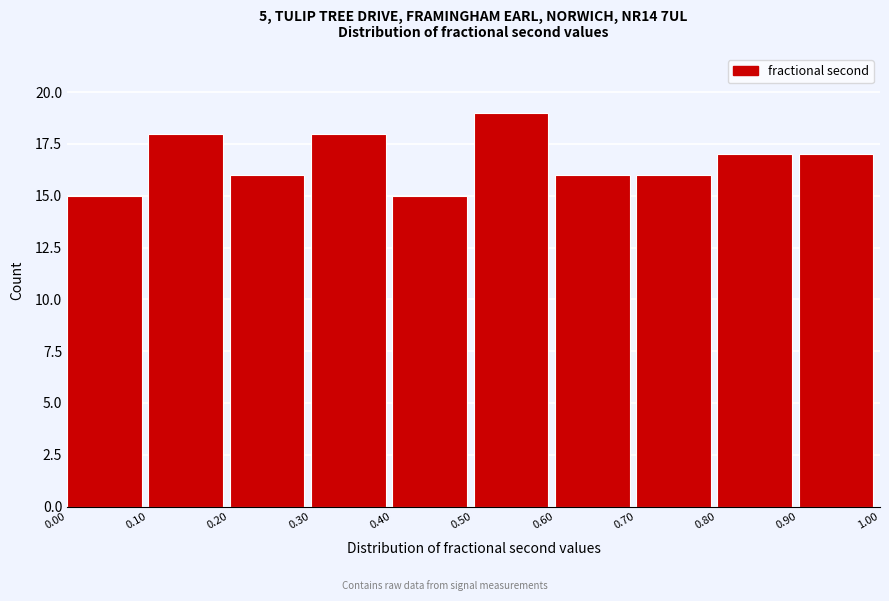

What is the height of the bar covering 0.10 to 0.20 on the x-axis? The values are not printed on the chart, so give them approximately, as read against the axis.

18